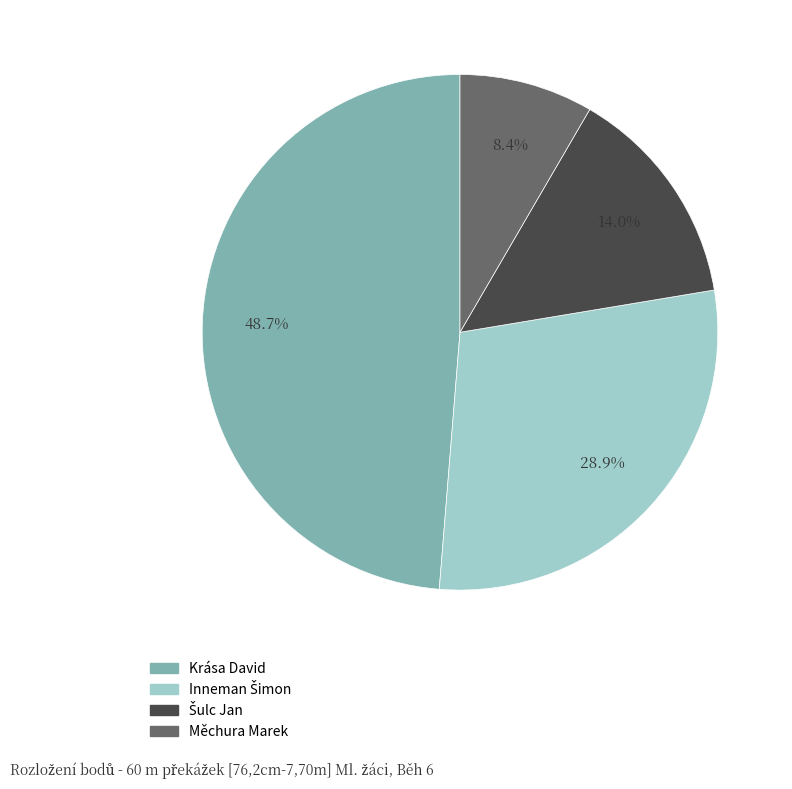

Is there a majority slice in this chart?

No